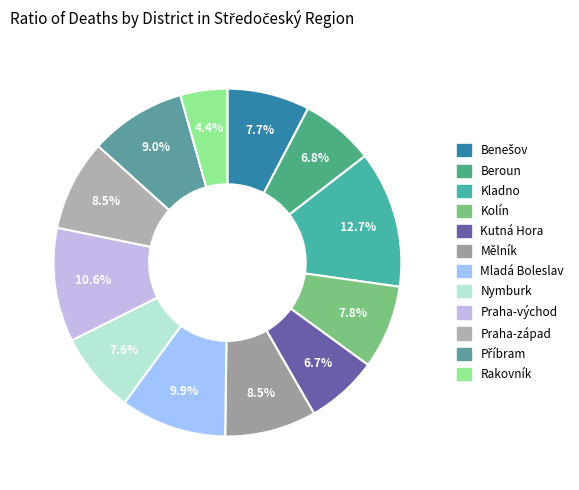

How many segments does this pie chart have?

12